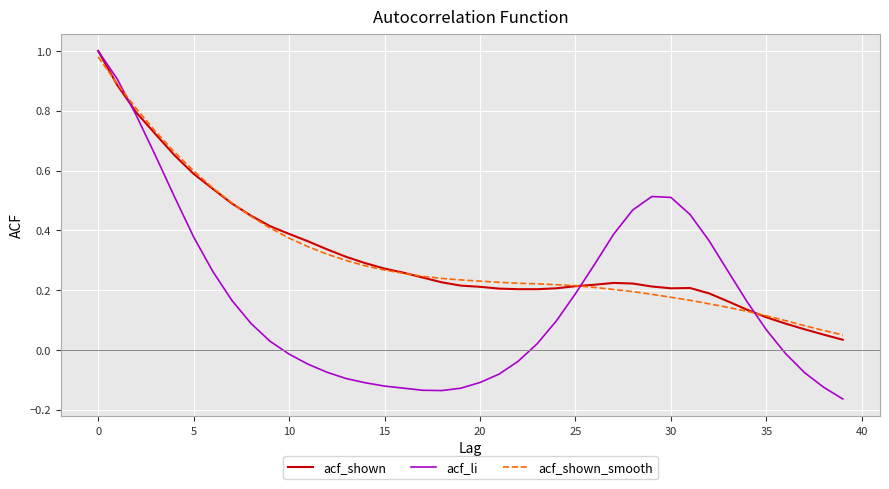

Which series has the widest spread of values?

acf_li